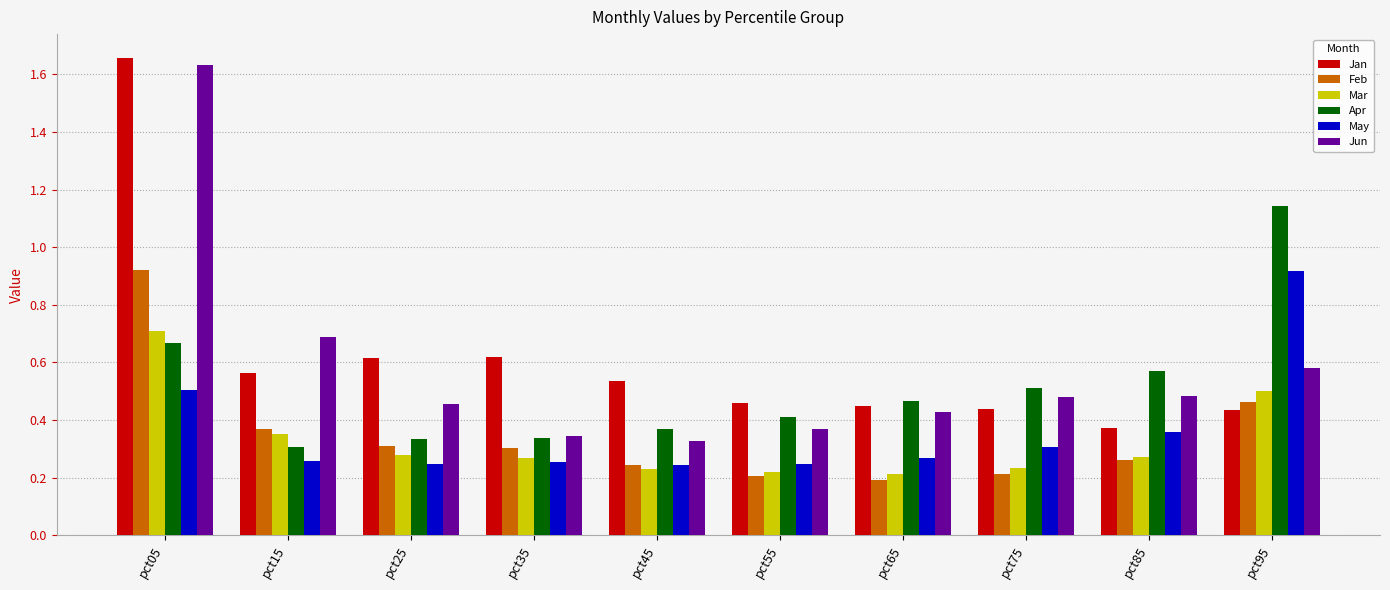

Which category has the highest value in the Apr series?

pct95